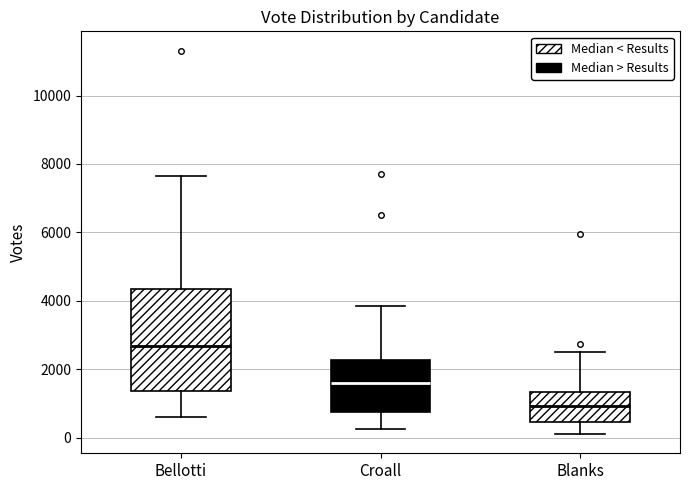

Where does the median line of the box for Blanks sit on the y-axis? The values are not printed on the chart, so give them approximately, as read against the axis.

1000